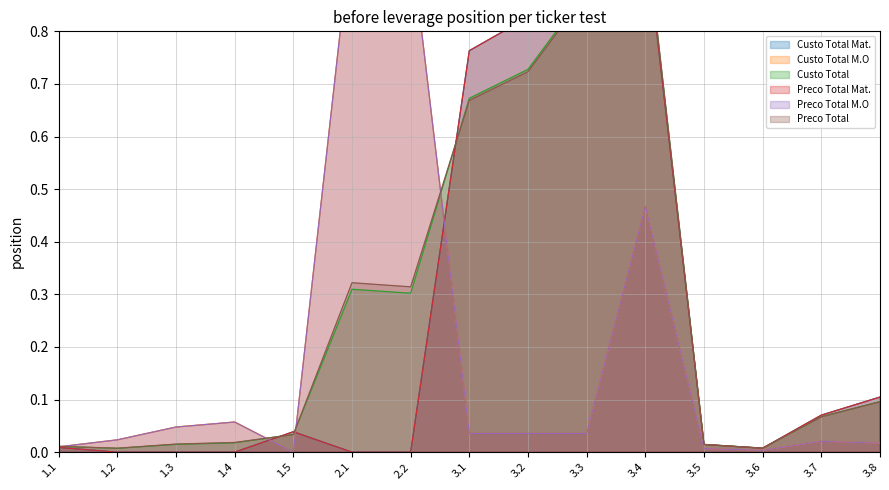

What is the label of the 2nd point from the right?

3.7